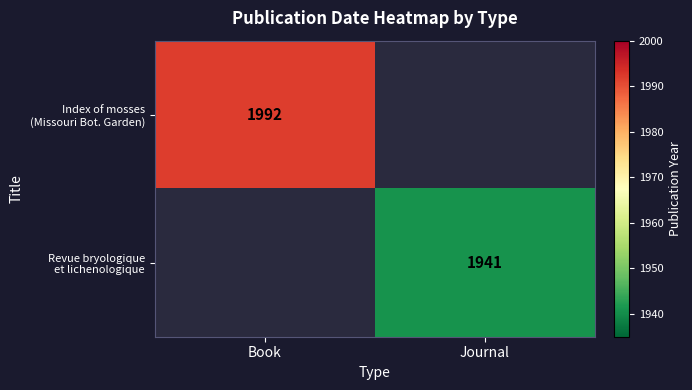

Rank the categories by Revue bryologique et lichenologique value from lowest to highest.

Book, Journal